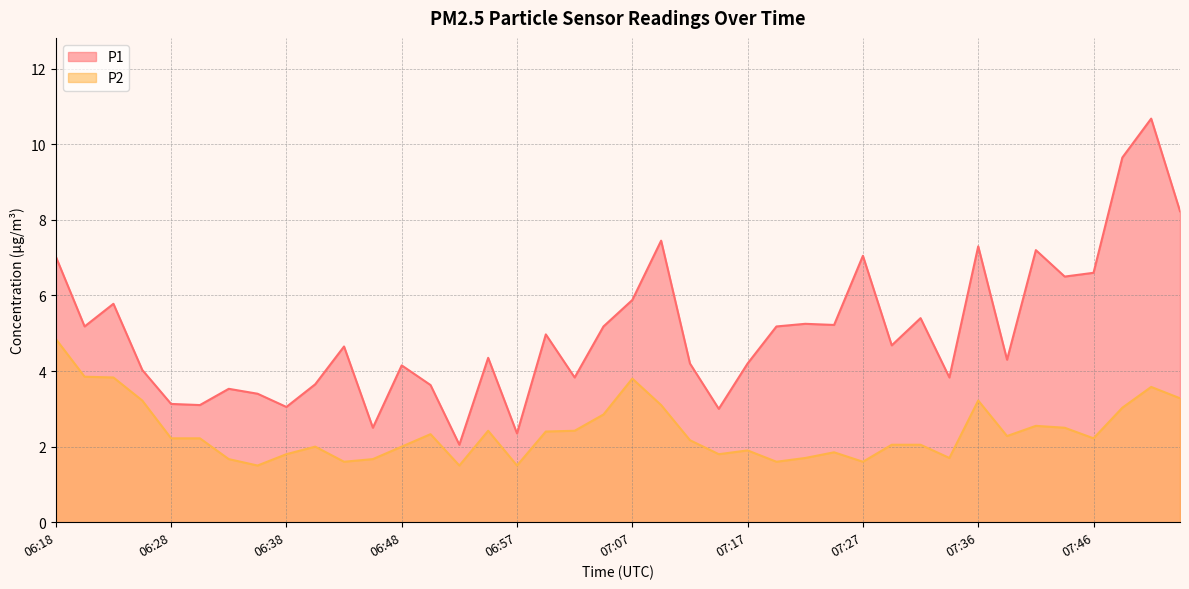

What is the difference between the maximum and minimum values in the P1 series?

8.6